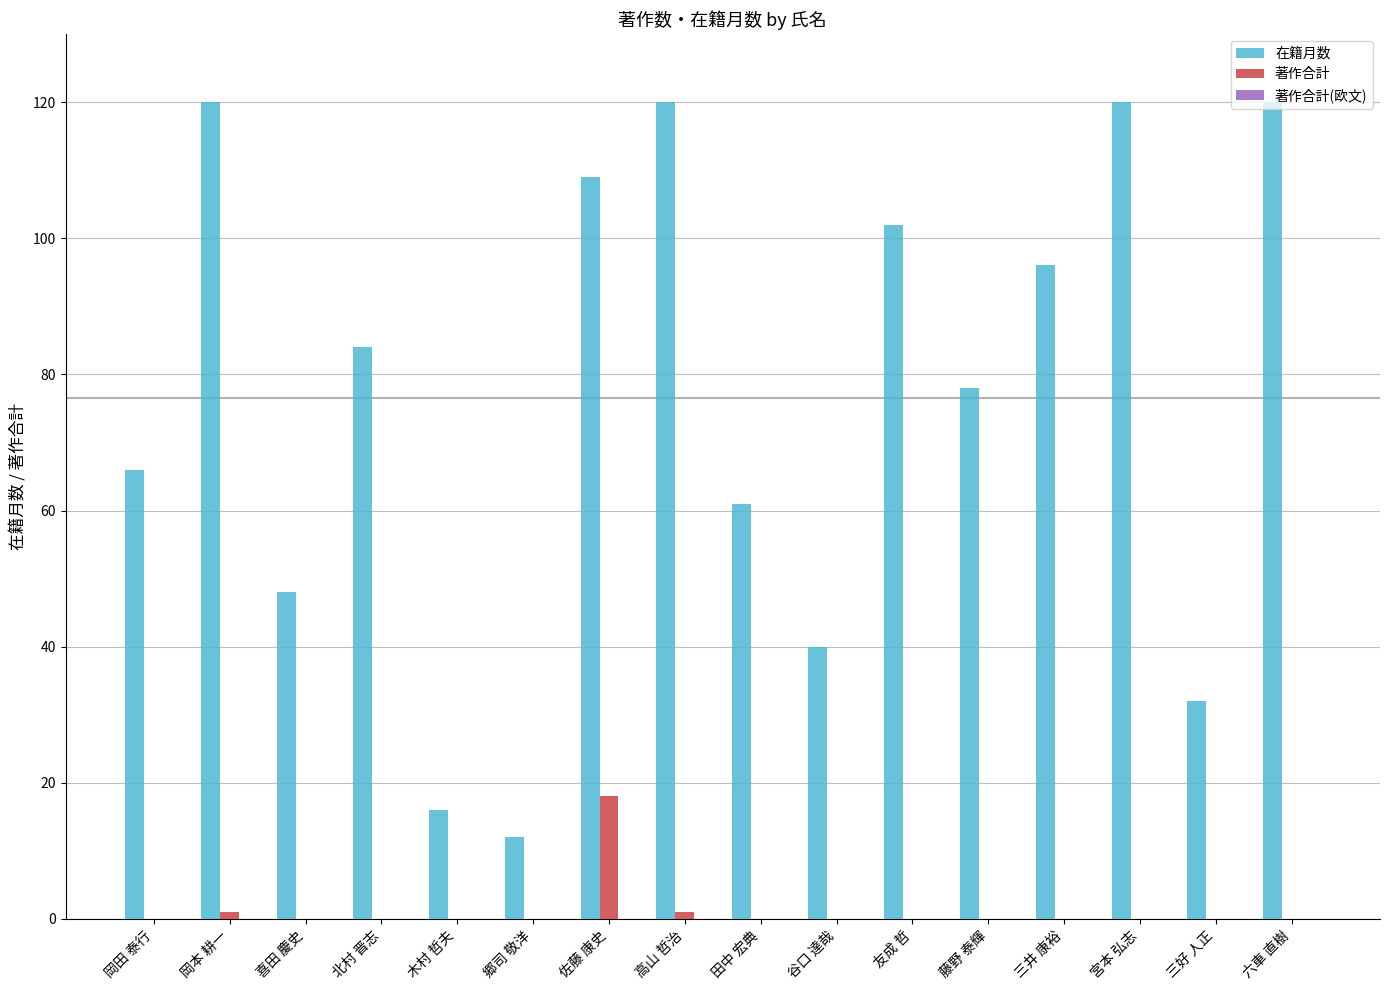

Which series changed the most between 北村 晋志 and 高山 哲治?

在籍月数